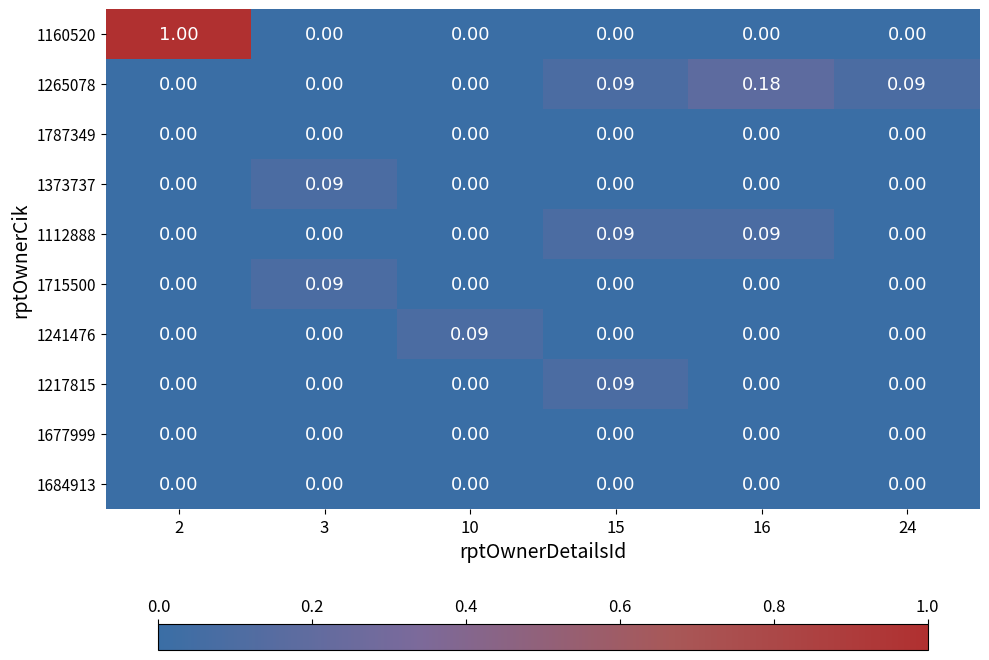

Count the number of data series in this chart.

10